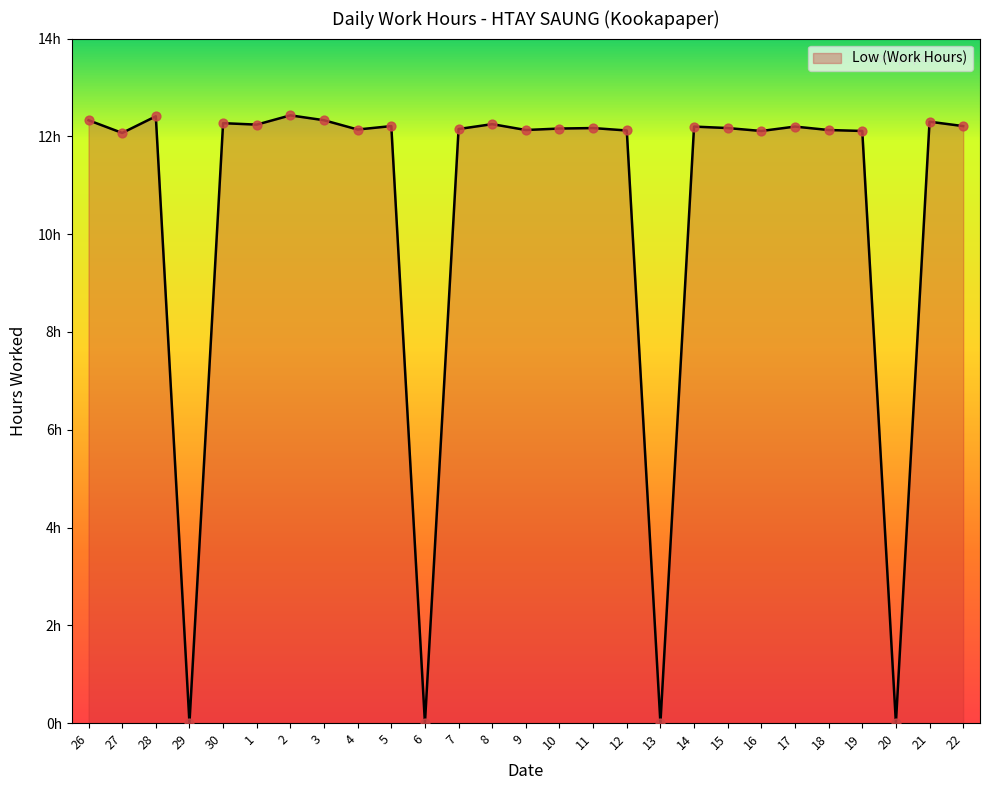

Between 28 and 16, which is larger?

28